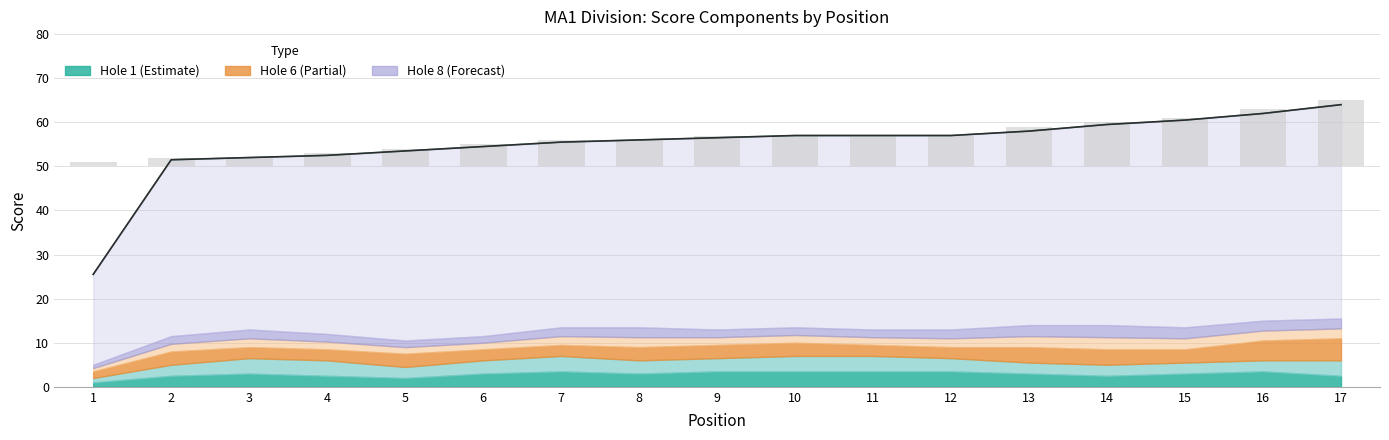

Reading right to left, extract all data points from this chart.

round_total_score: 17=64.0	16=62.0	15=60.5	14=59.5	13=58.0	12=57.0	11=57.0	10=57.0	9=56.5	8=56.0	7=55.5	6=54.5	5=53.5	4=52.5	3=52.0	2=51.5	1=25.5
event_total (line): 17=64.0	16=62.0	15=60.5	14=59.5	13=58.0	12=57.0	11=57.0	10=57.0	9=56.5	8=56.0	7=55.5	6=54.5	5=53.5	4=52.5	3=52.0	2=51.5	1=25.5
event_total_score: 17=15.0	16=13.0	15=11.0	14=10.0	13=9.0	12=7.0	11=7.0	10=7.0	9=7.0	8=6.0	7=6.0	6=5.0	5=4.0	4=3.0	3=2.0	2=2.0	1=1.0